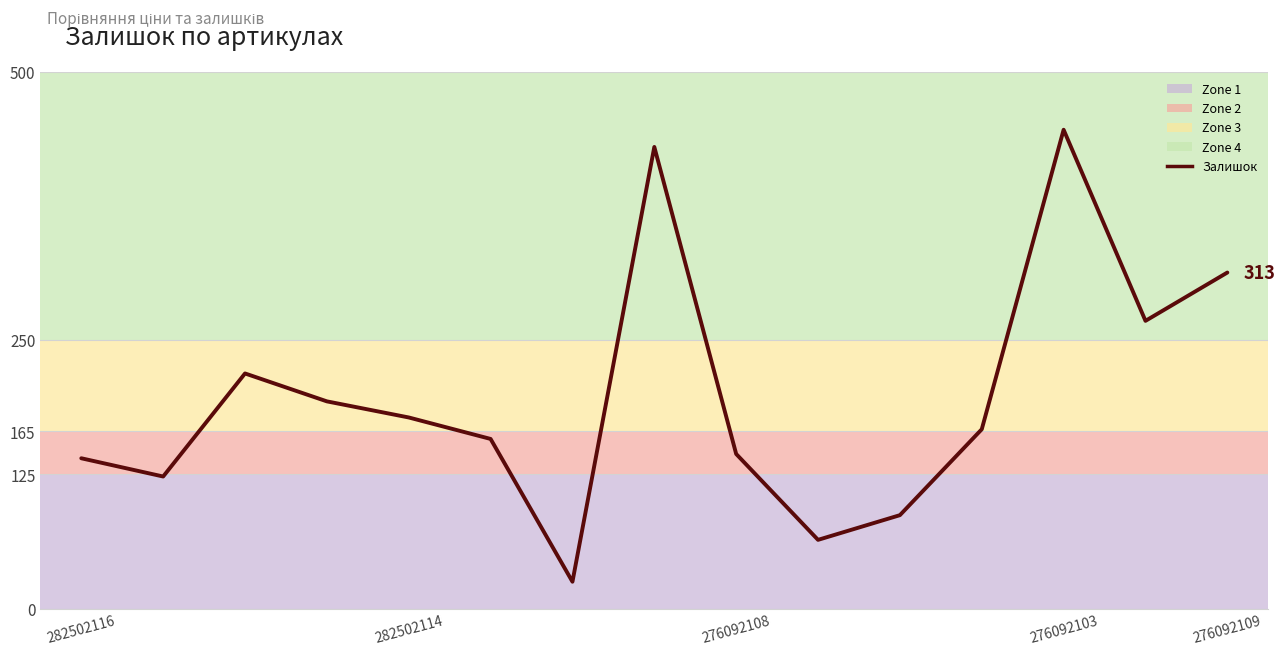

What is the smallest value displayed?

25